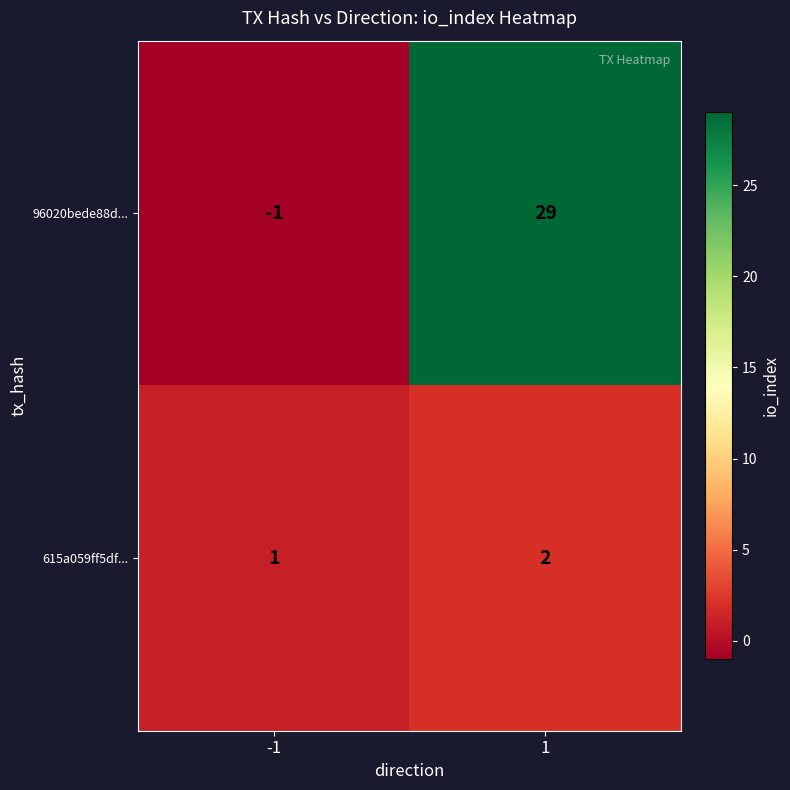

What is the smallest value displayed?

-1